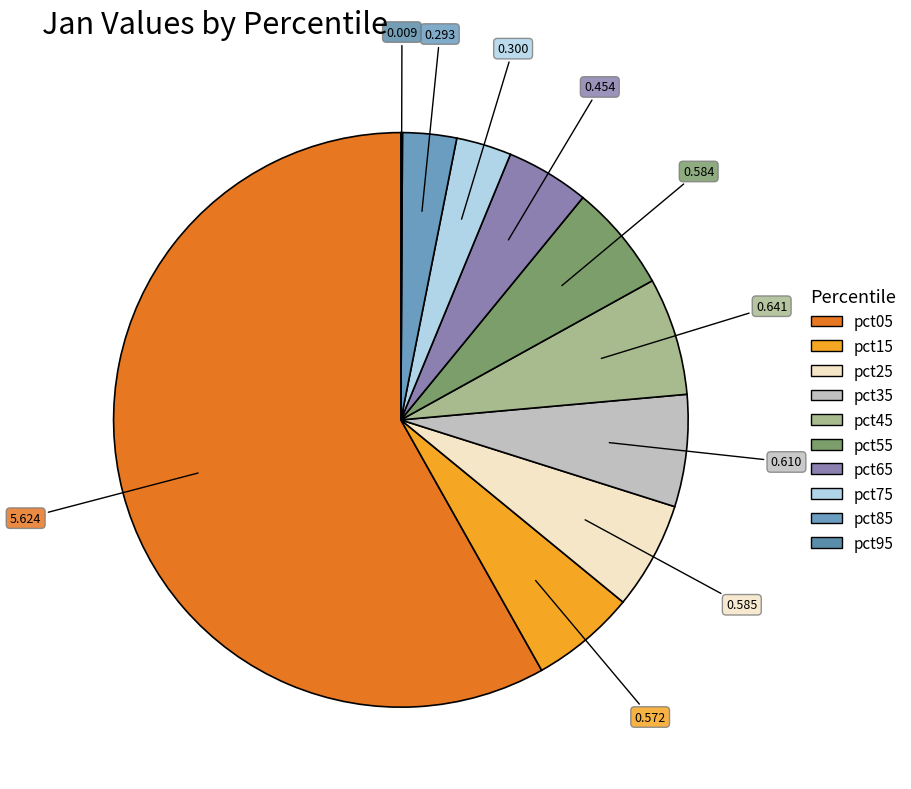

Which slice is the smallest?

pct95